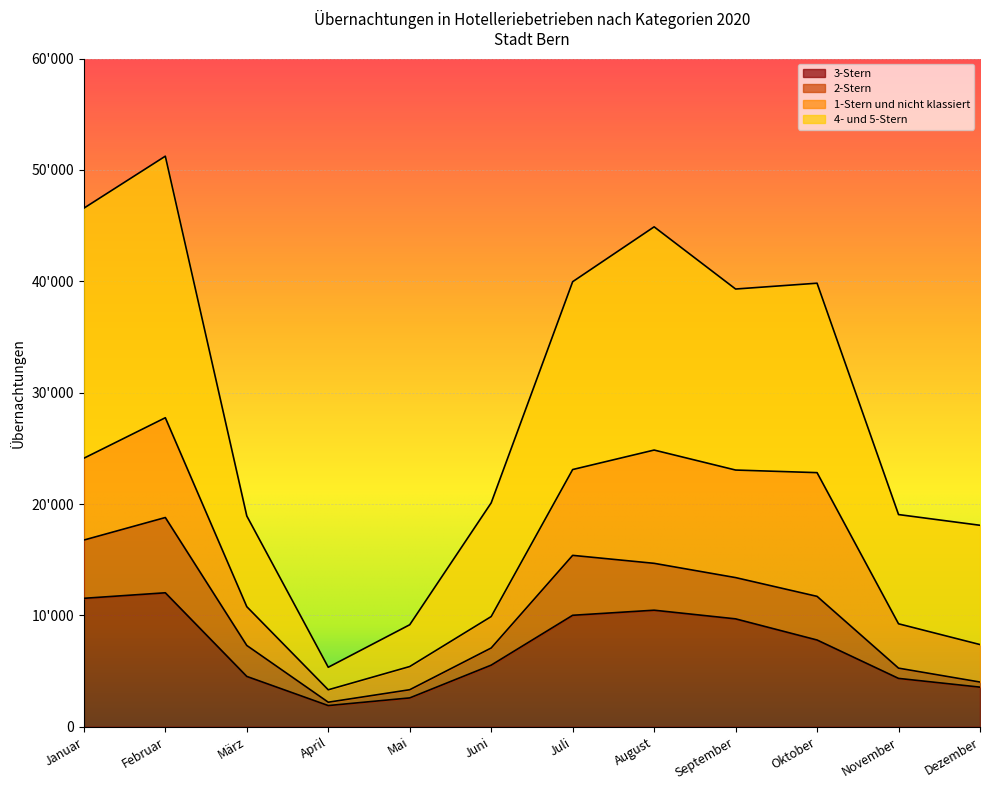

True or false: 4- und 5-Stern and 3-Stern cross at least once.

False